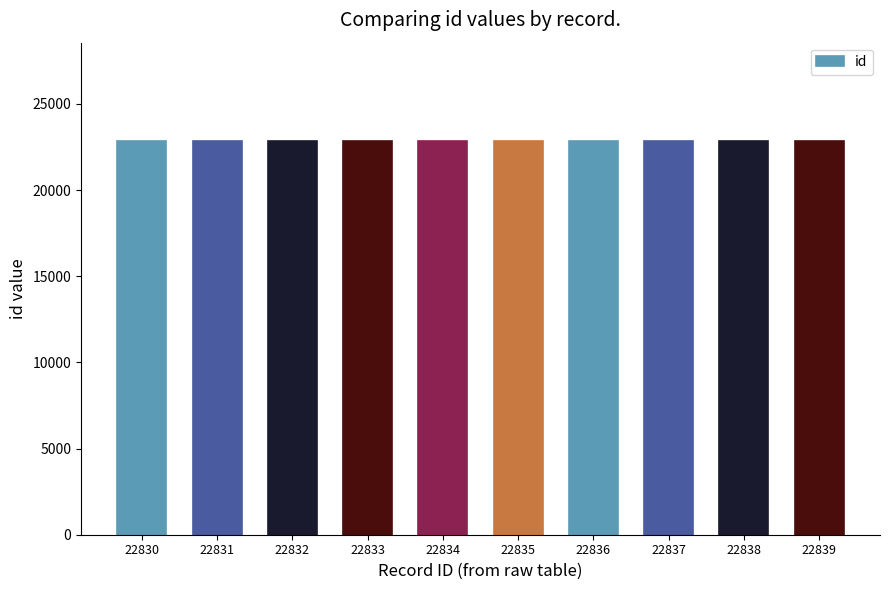

What is the difference between the maximum and minimum values?

9